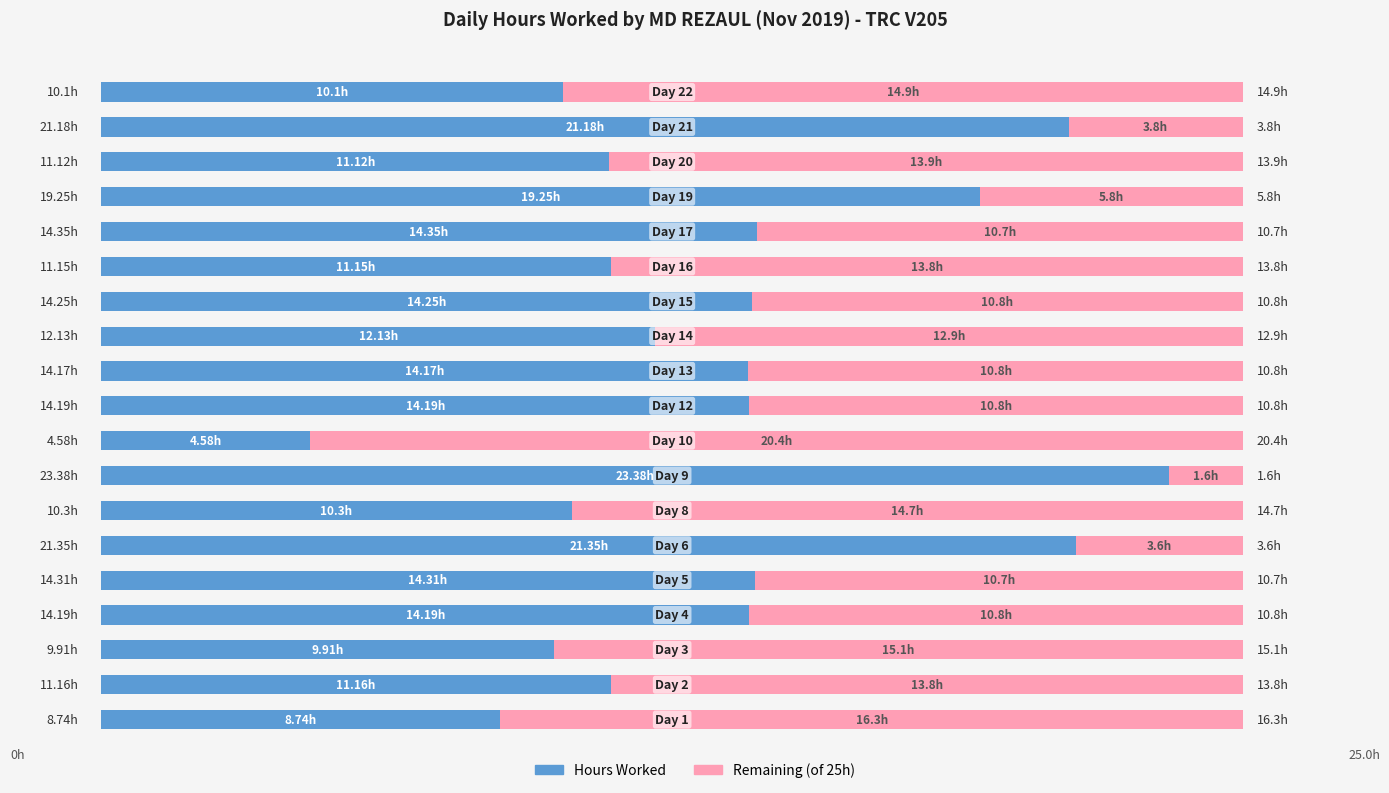

What is the sum of all Hours Worked values?

259.8